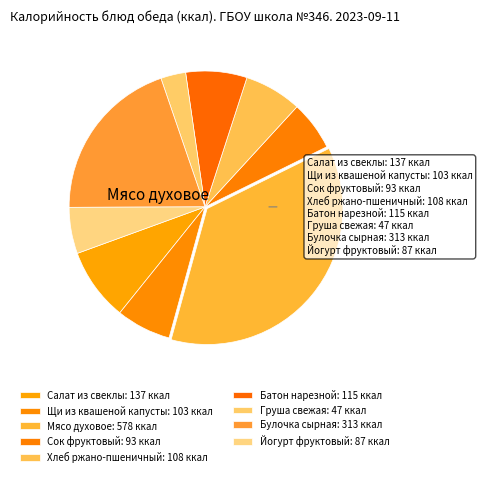

Which slice is the largest?

Мясо духовое